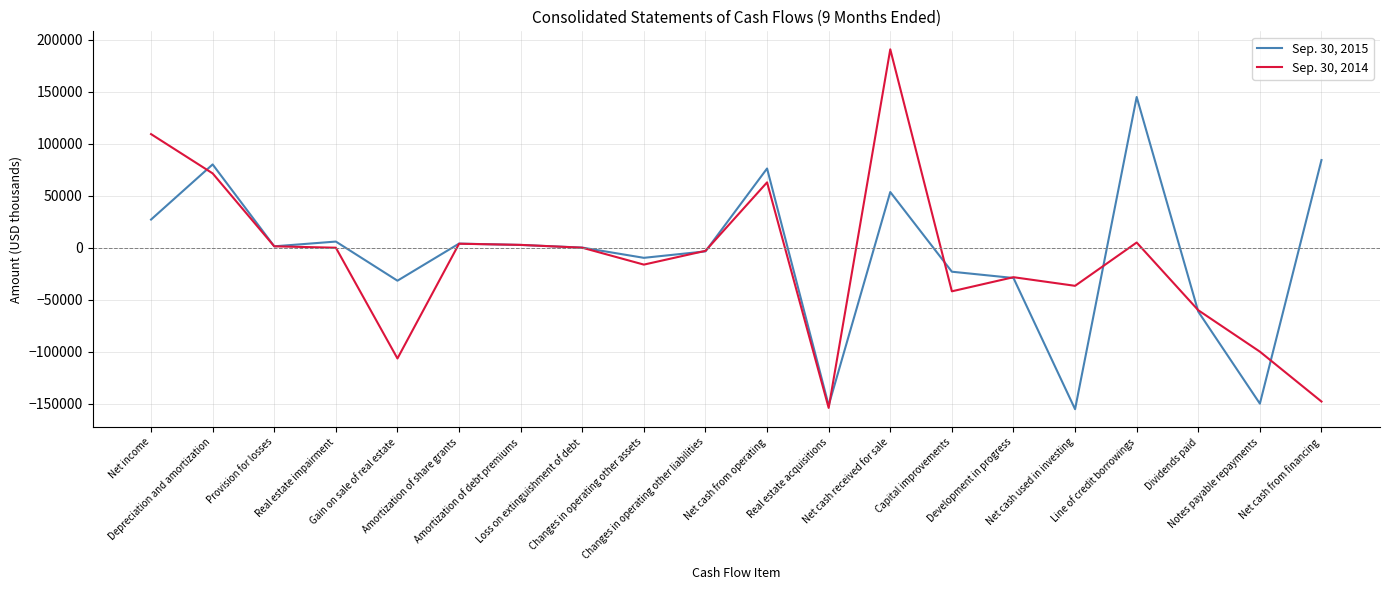

What is the lowest value of the Sep. 30, 2015 series?

-155350